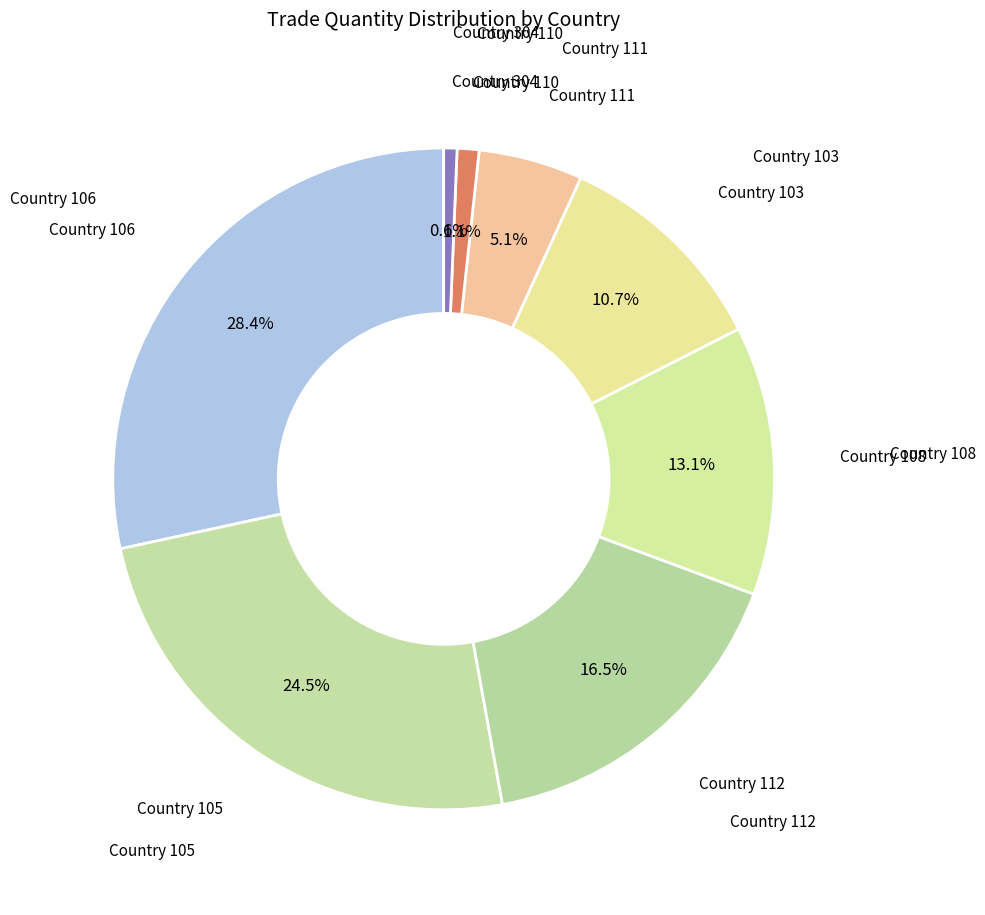

How many segments does this pie chart have?

8